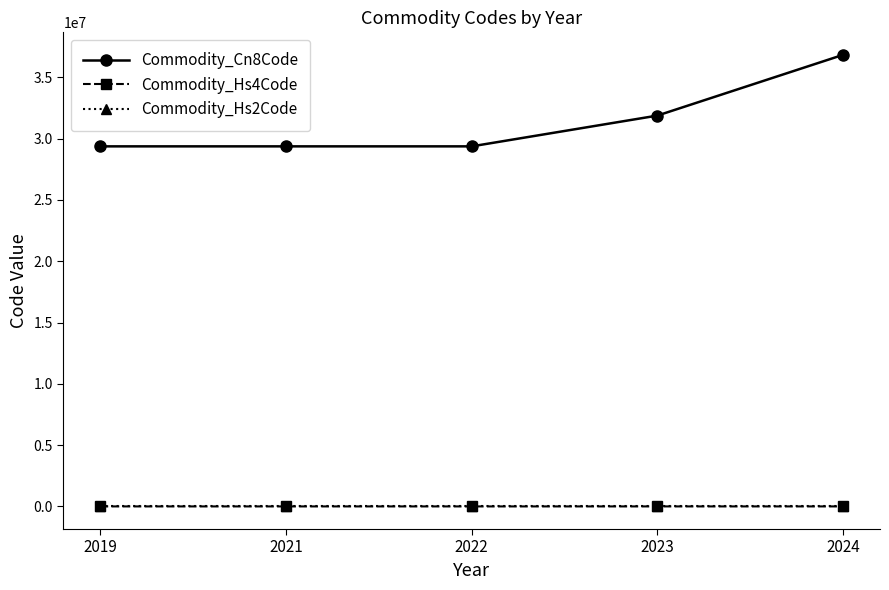

What are all the series names shown in the legend?

Commodity_Cn8Code, Commodity_Hs4Code, Commodity_Hs2Code